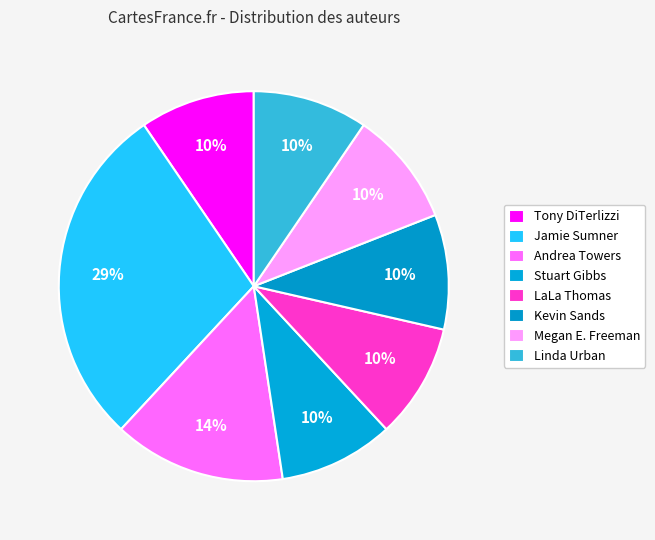

How many segments does this pie chart have?

8